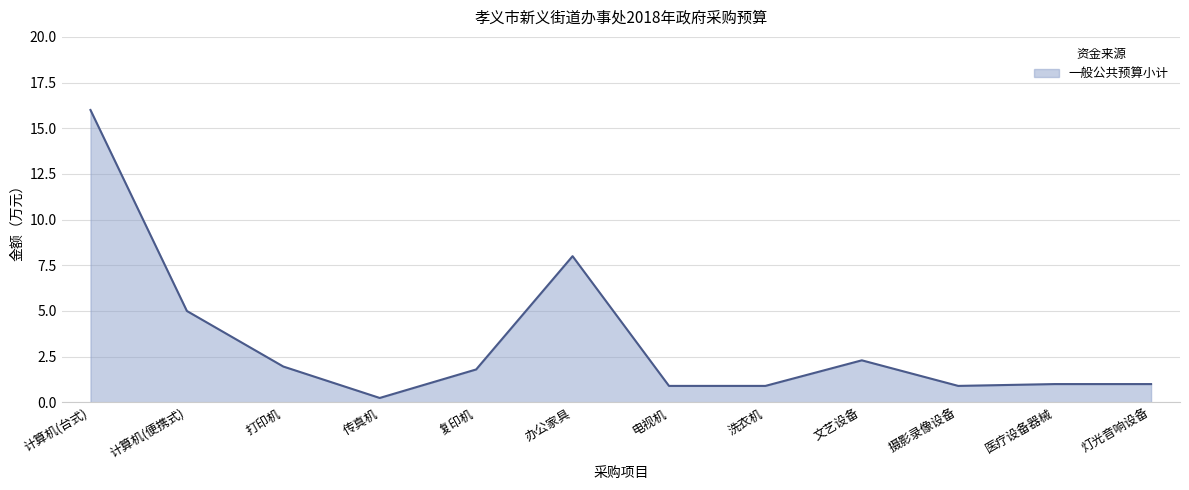

What is the change in value from 计算机(便携式) to 摄影录像设备?

-4.1